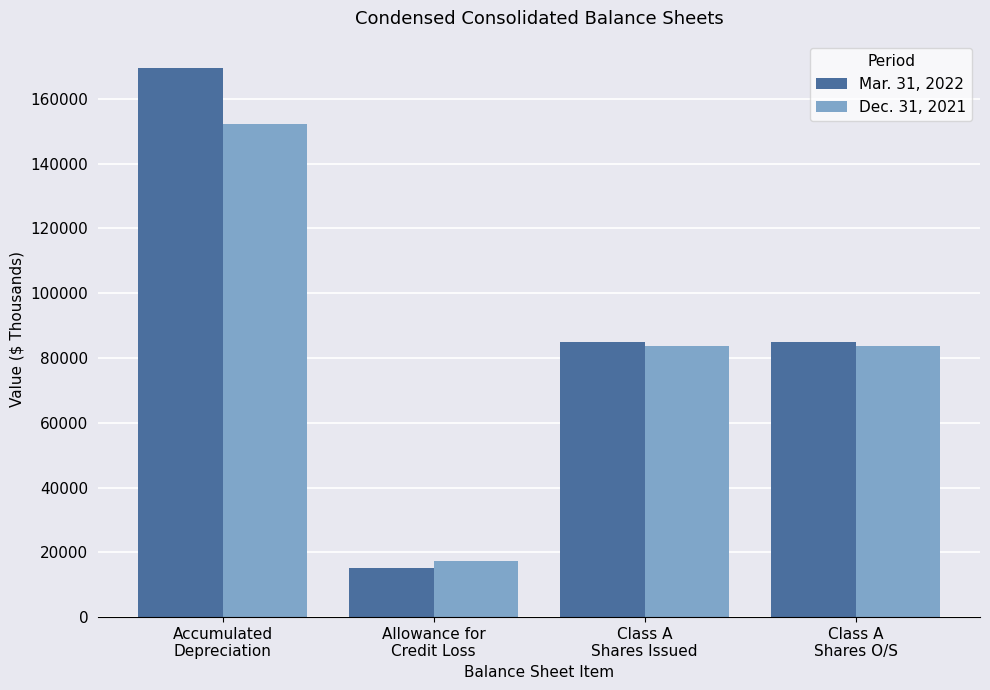

Reading left to right, what are all the values shown in this chart?

Mar. 31, 2022: 169432	15352	84907	84907
Dec. 31, 2021: 152296	17462	83804	83804